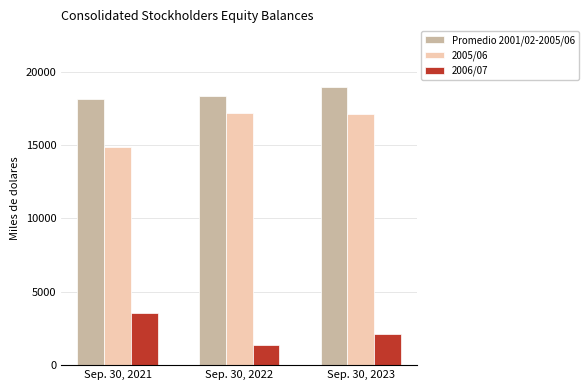

Which series has the largest total across all categories?

Promedio 2001/02-2005/06